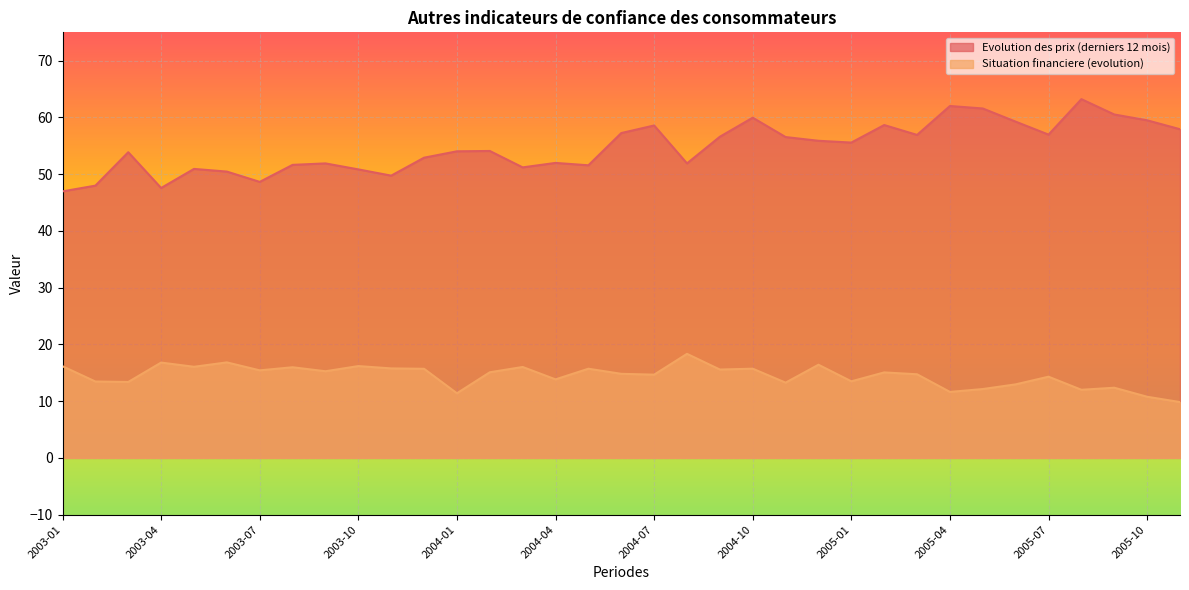

Does the chart display data point markers on the line(s)?

No